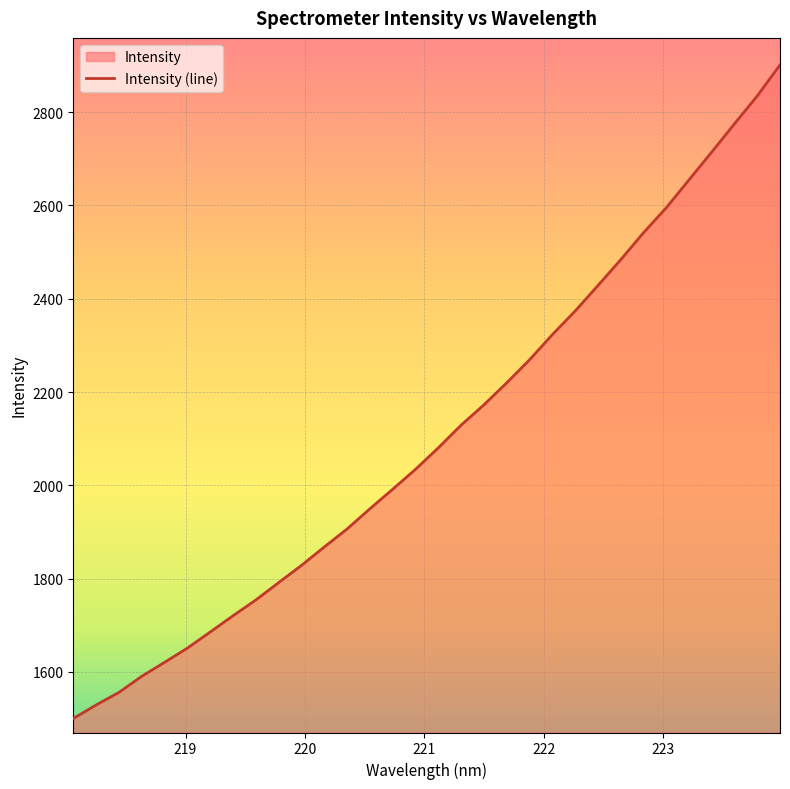

Is it true that the value at 223.2172 is 4467.8?

False